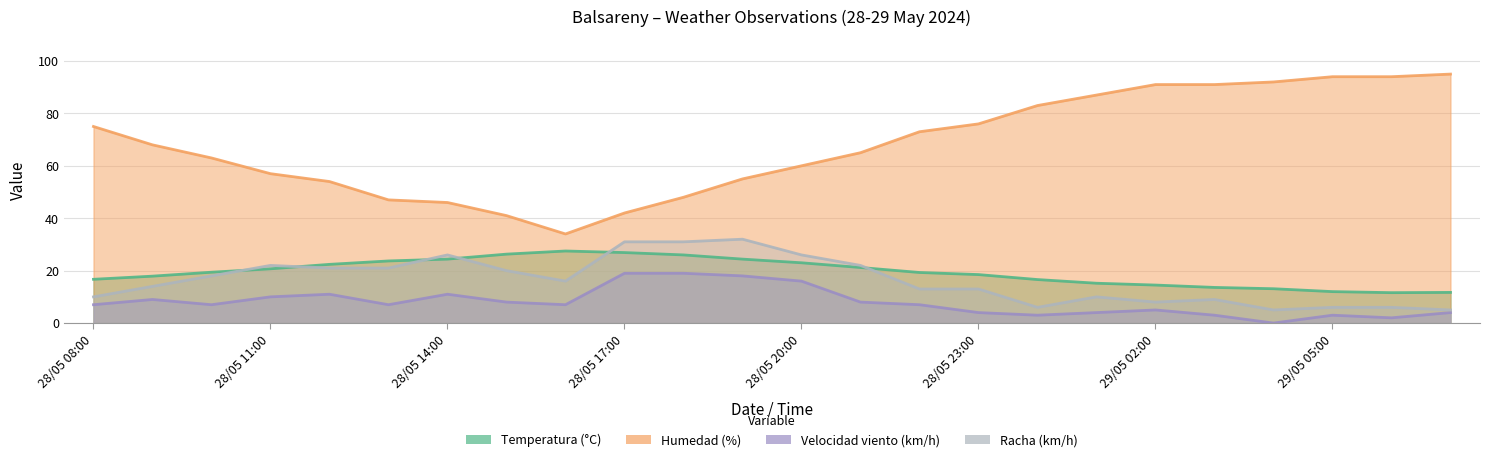

Which category has the lowest value across all series?

29/05 04:00